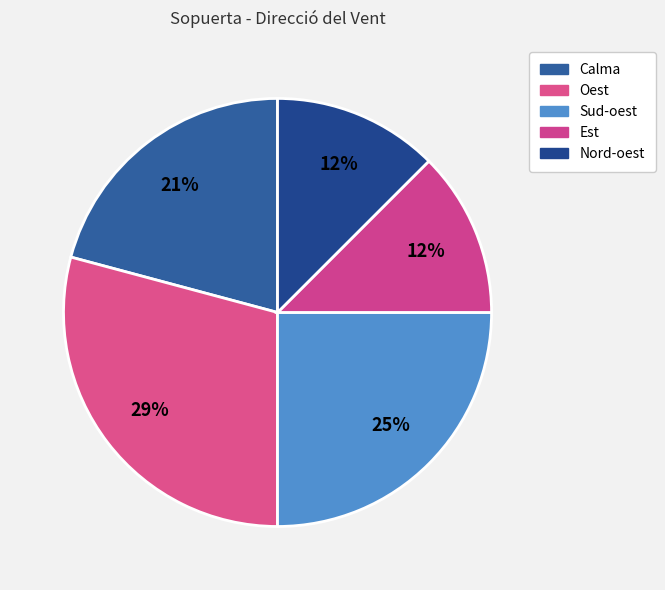

To the nearest percent, what is the combined percentage of Sud-oest and Est?

38%